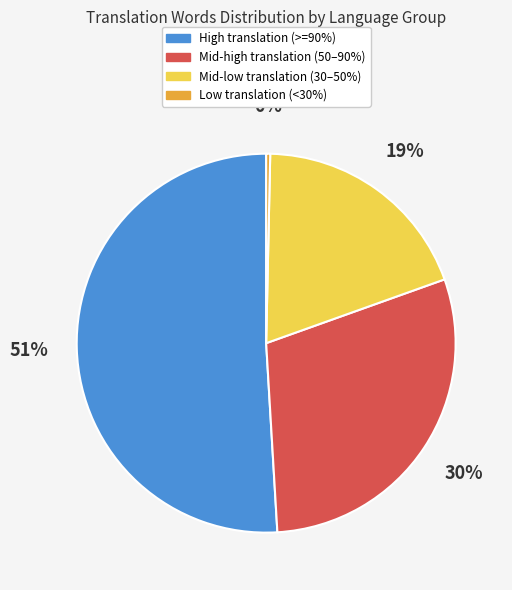

Is there a majority slice in this chart?

Yes